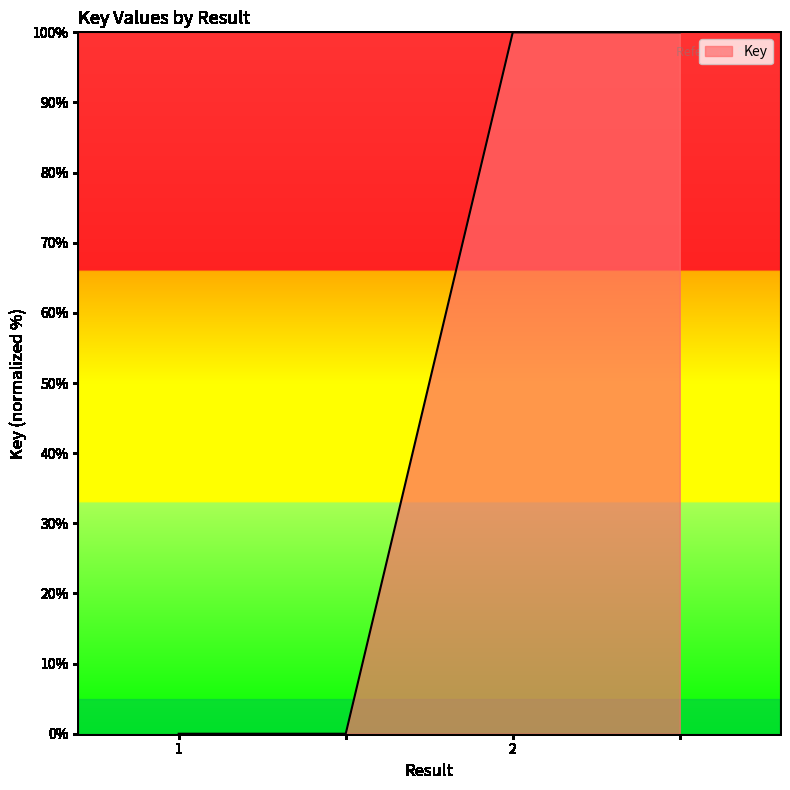

Count the values in the range 0 to 100.

4